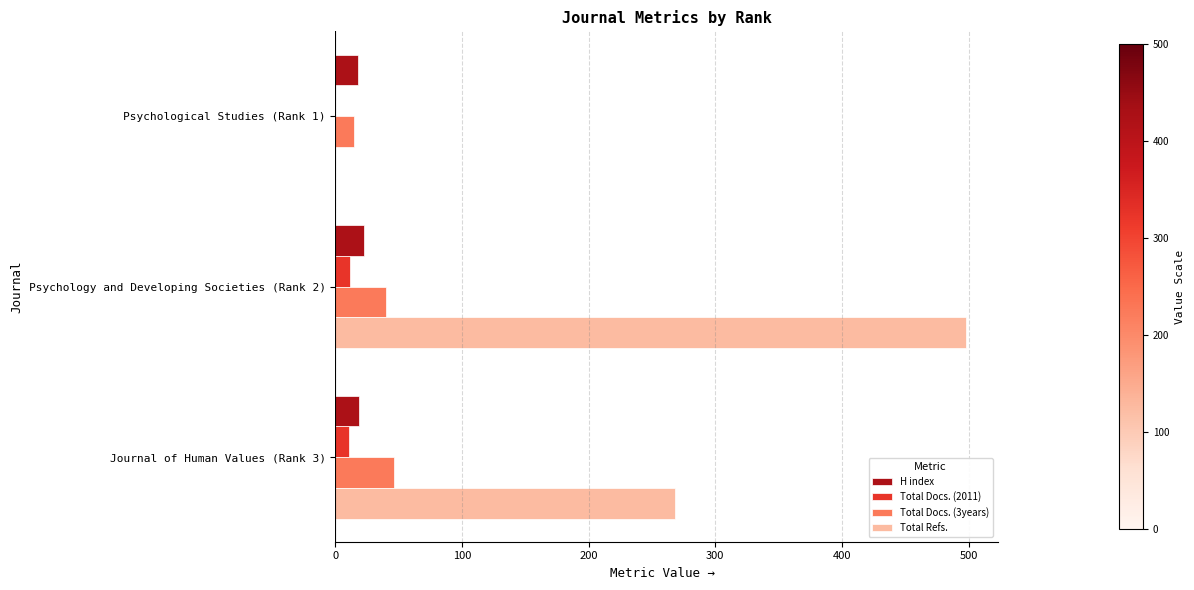

How many distinct data groups are displayed?

4